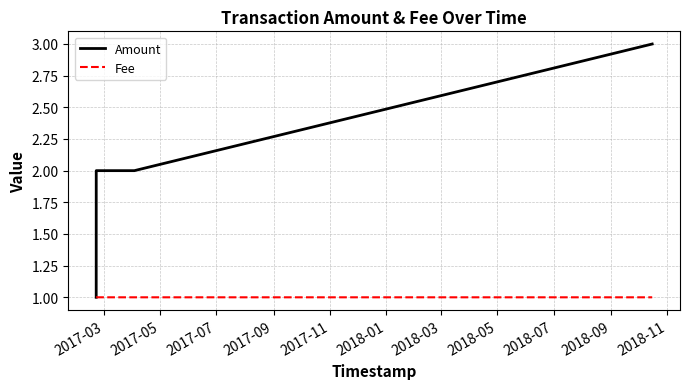

What are all the series names shown in the legend?

Amount, Fee